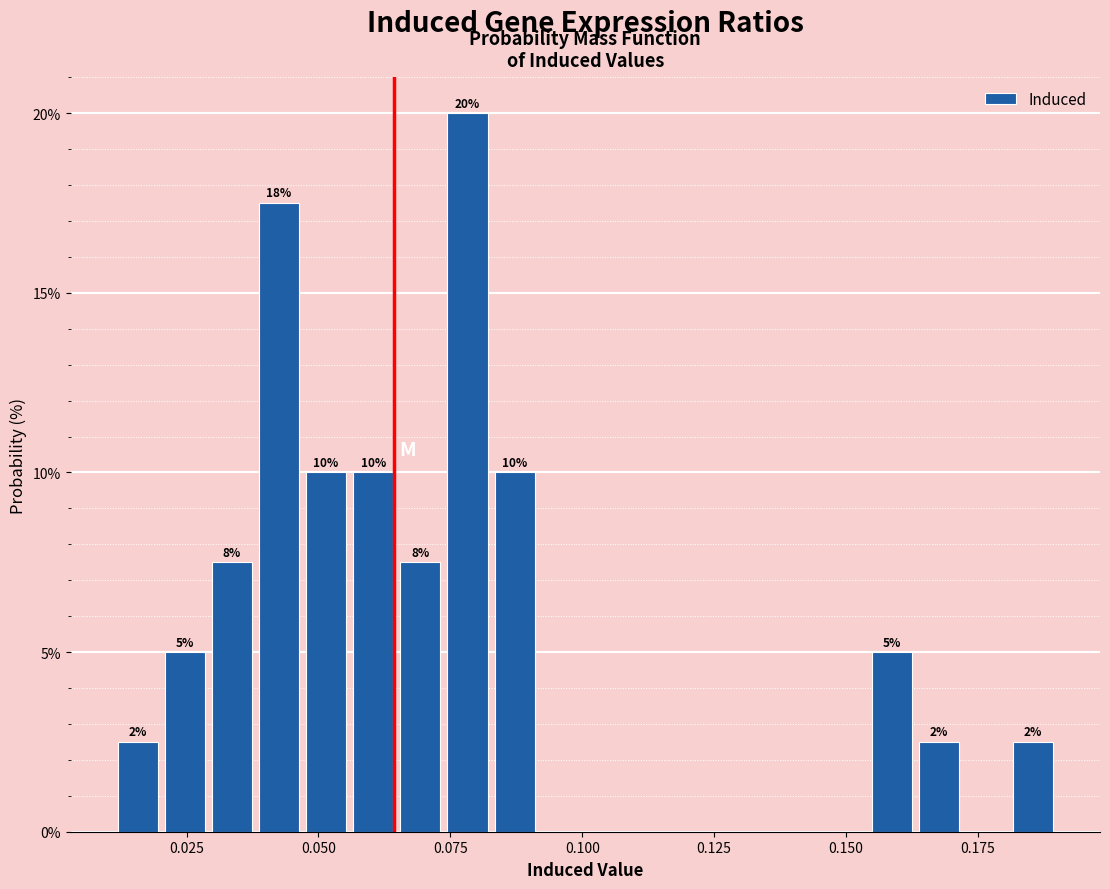

Read against the x-axis, roughly where is the centre of the tallest bar?

0.080